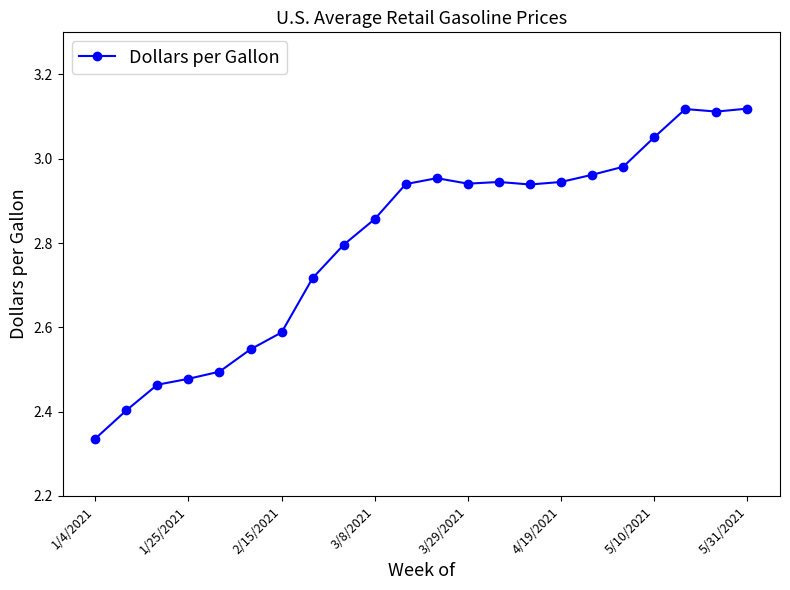

What is the difference between the maximum and second lowest values?

0.7